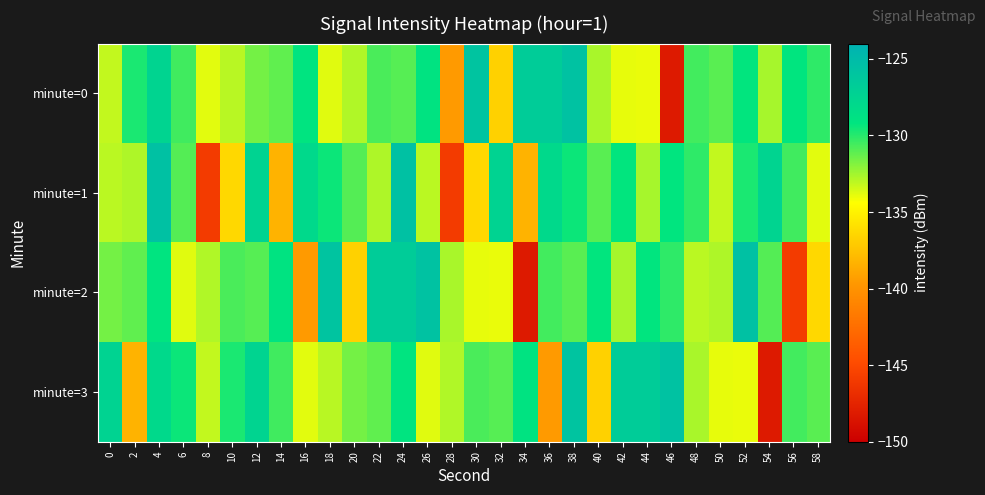

At which category is the sum across all series the highest?

4